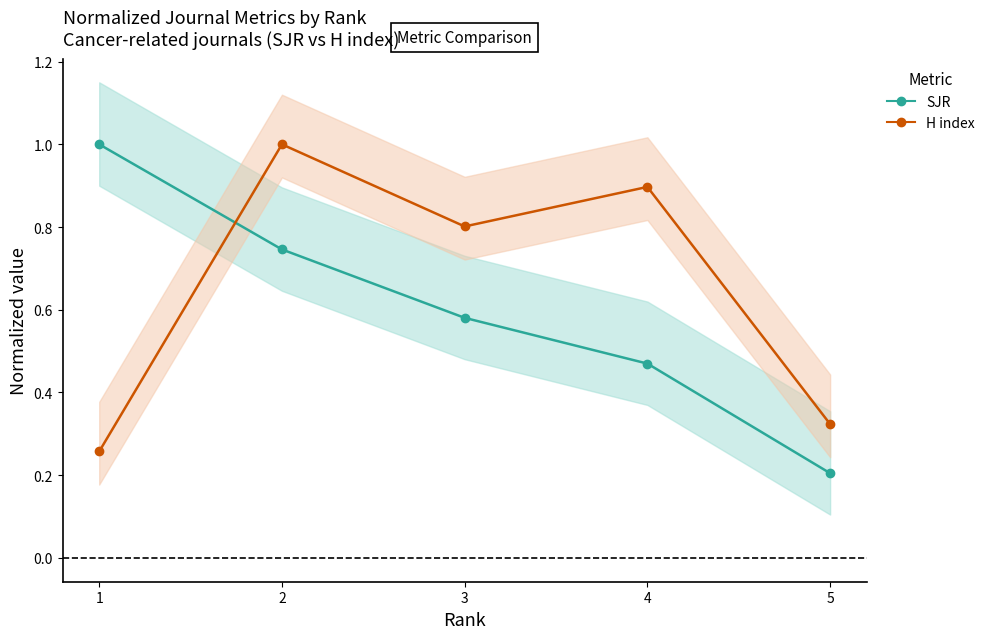

What is the difference between the maximum and minimum values in the SJR (normalized) series?

0.8